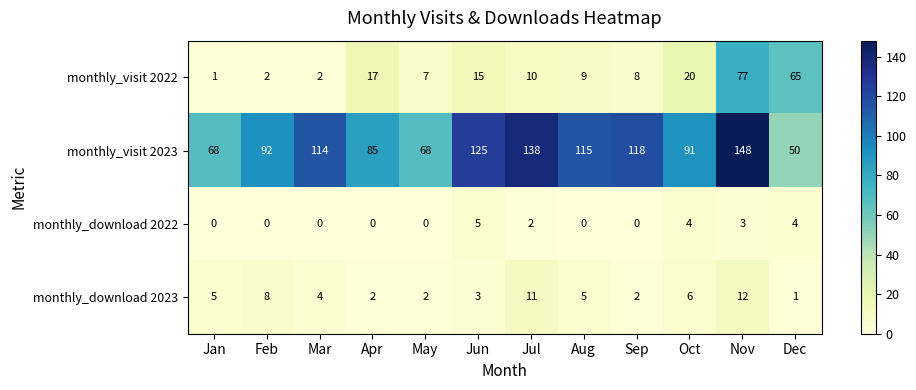

Between Mar and Aug, which series saw the biggest shift?

monthly_visit 2022